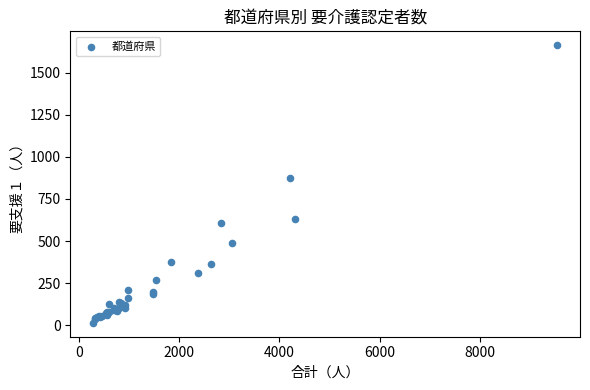

What Y value in the scatter plot is closest to 838?

876